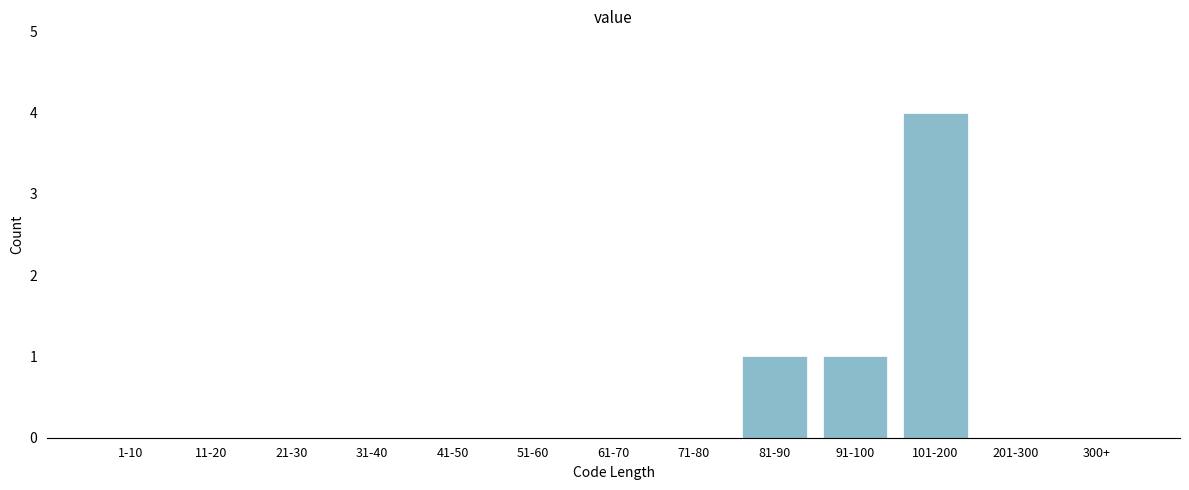

Reading left to right, transcribe all the data shown in this chart.

1-10=0	11-20=0	21-30=0	31-40=0	41-50=0	51-60=0	61-70=0	71-80=0	81-90=1	91-100=1	101-200=4	201-300=0	300+=0